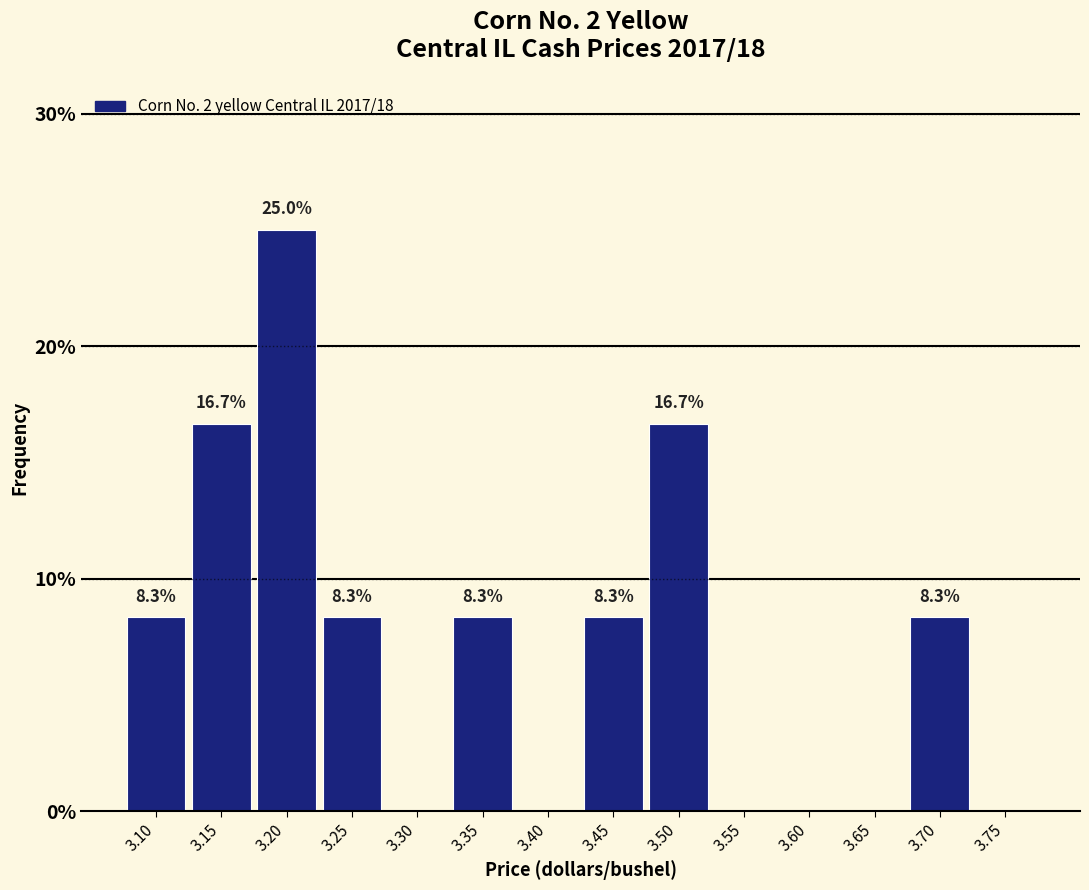

Reading right to left, what are all the values shown in this chart?

3.75=0.0	3.70=8.3	3.65=0.0	3.60=0.0	3.55=0.0	3.50=16.7	3.45=8.3	3.40=0.0	3.35=8.3	3.30=0.0	3.25=8.3	3.20=25.0	3.15=16.7	3.10=8.3